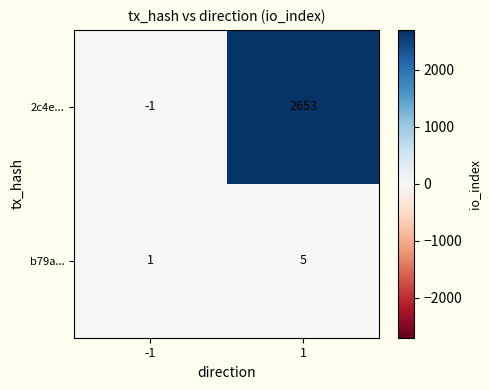

What value does the 2c4e... series have at 1, to the nearest 50?

2650